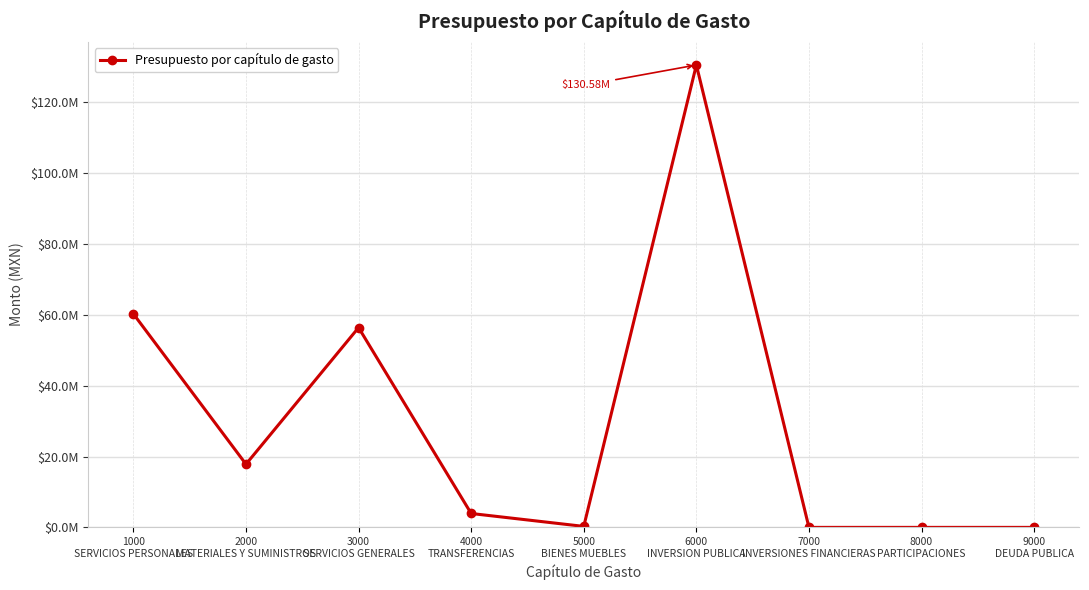

What is the label of the 9th point from the right?

1000
SERVICIOS PERSONALES